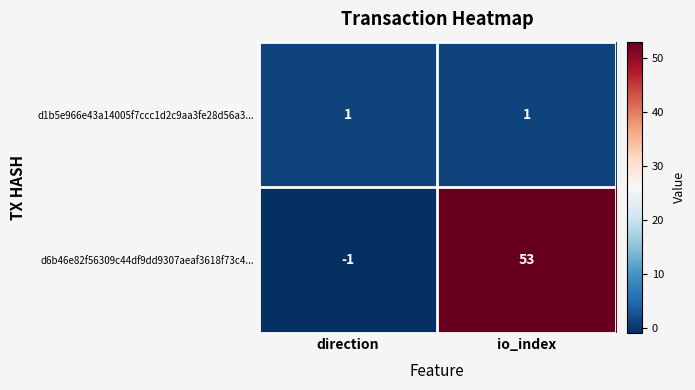

What is the difference between the highest and lowest values at direction?

2